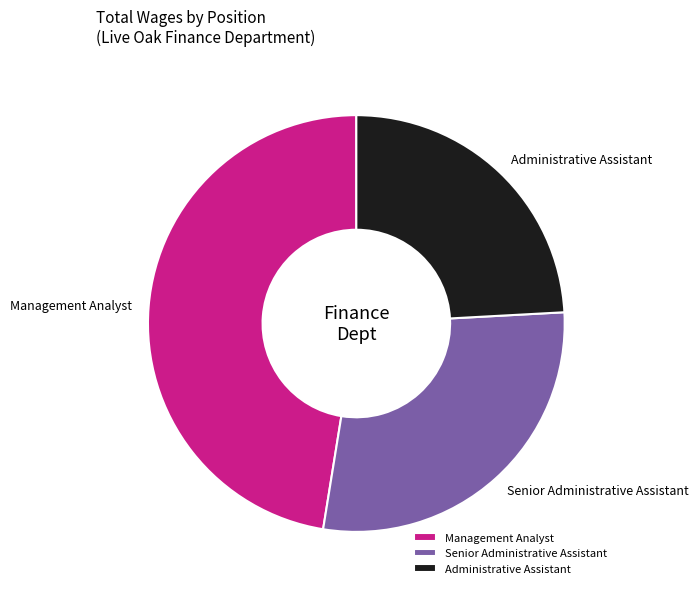

Does Management Analyst represent more than half of the total?

No